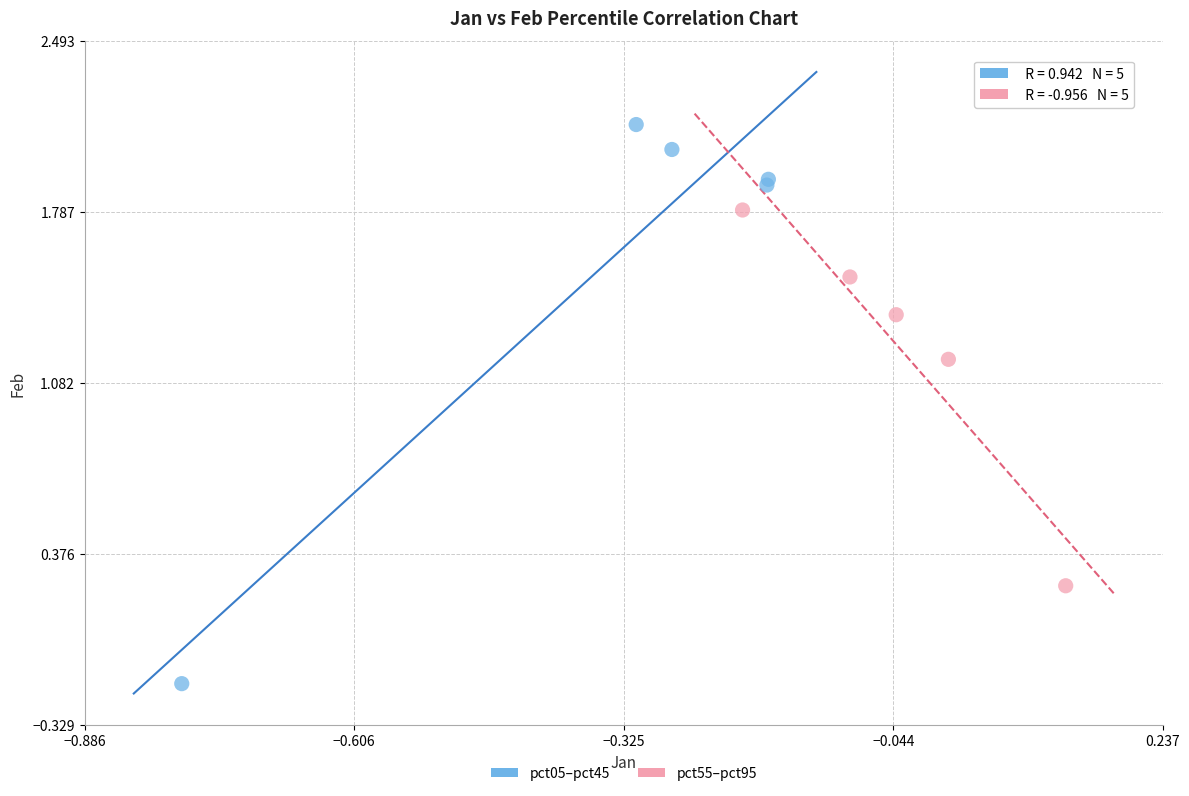

Which series has the widest spread of Y values?

pct05–pct45